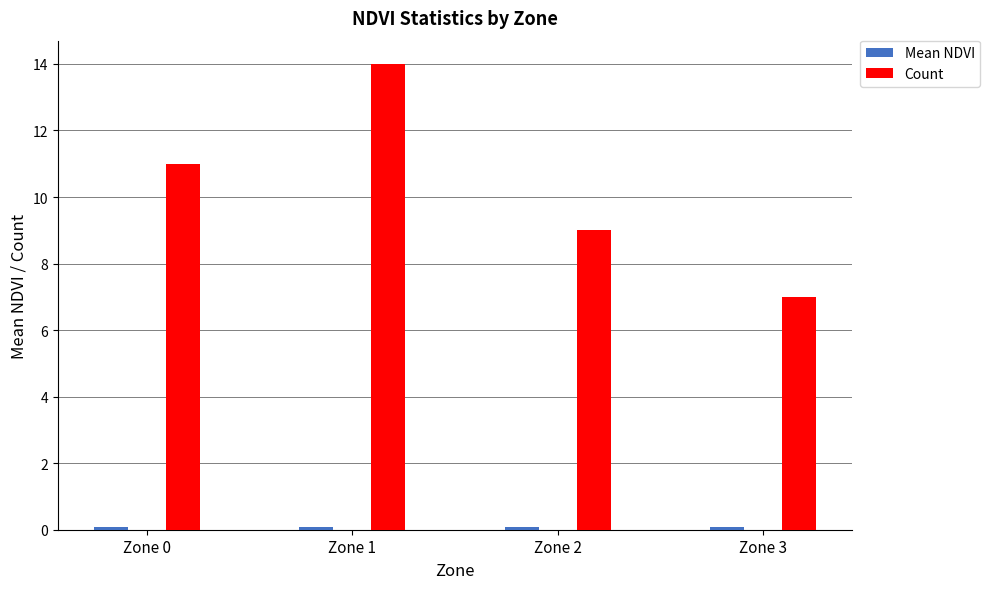

Rank the categories by Count value from highest to lowest.

Zone 1, Zone 0, Zone 2, Zone 3